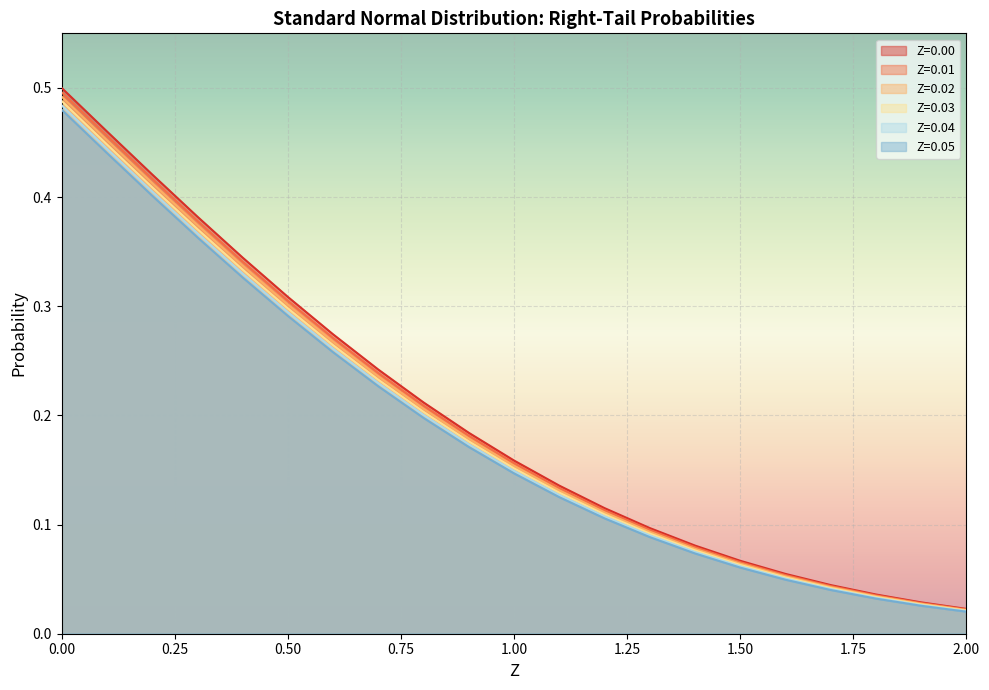

What is the value of the Z=0.00 point at the 3rd from the left?

0.4